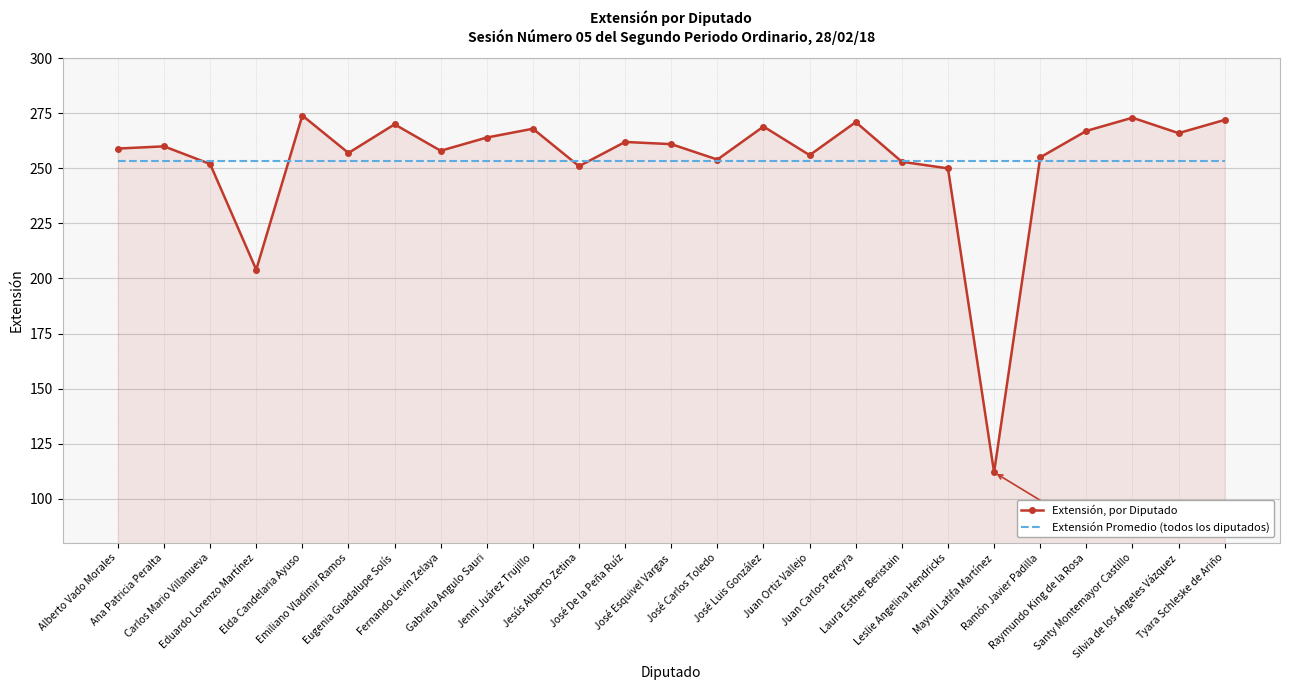

Rank the series by their maximum value, from lowest to highest.

Extensión Promedio (todos los diputados), Extensión, por Diputado